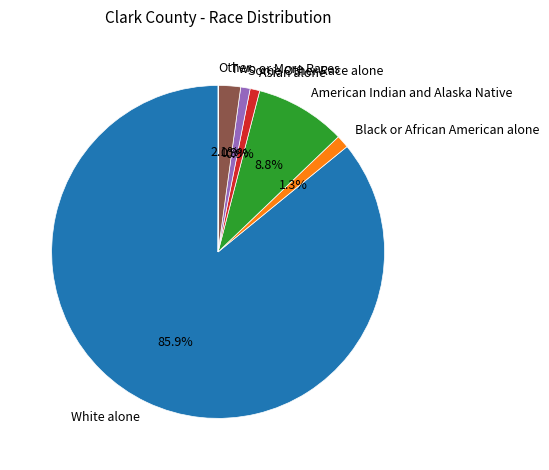

Which category has the biggest portion of the pie?

White alone